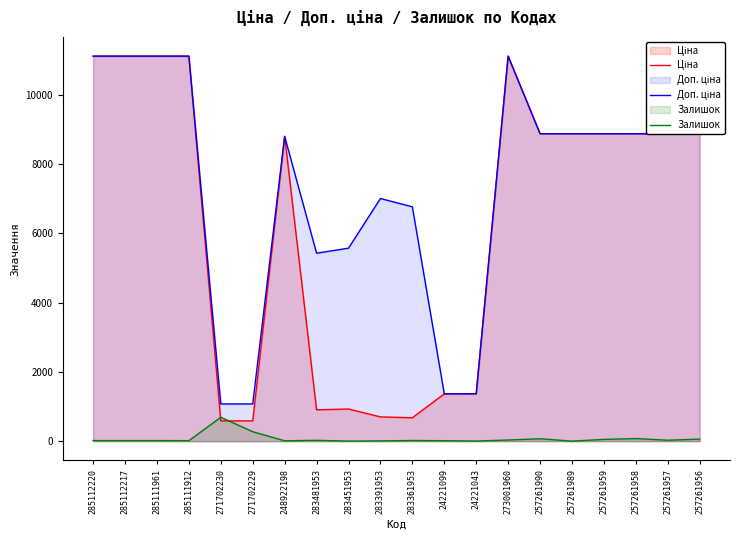

Which has a higher value, 273001960 or 271702230?

273001960